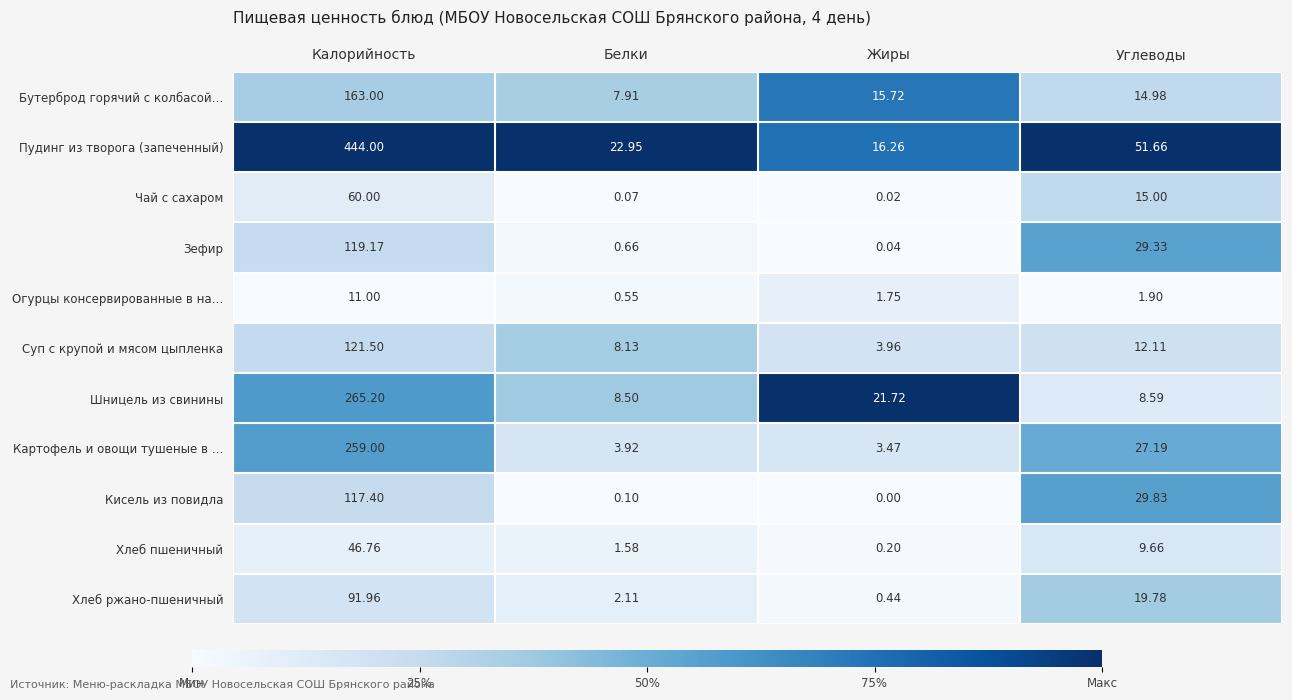

Which category has the highest value across all series?

Калорийность